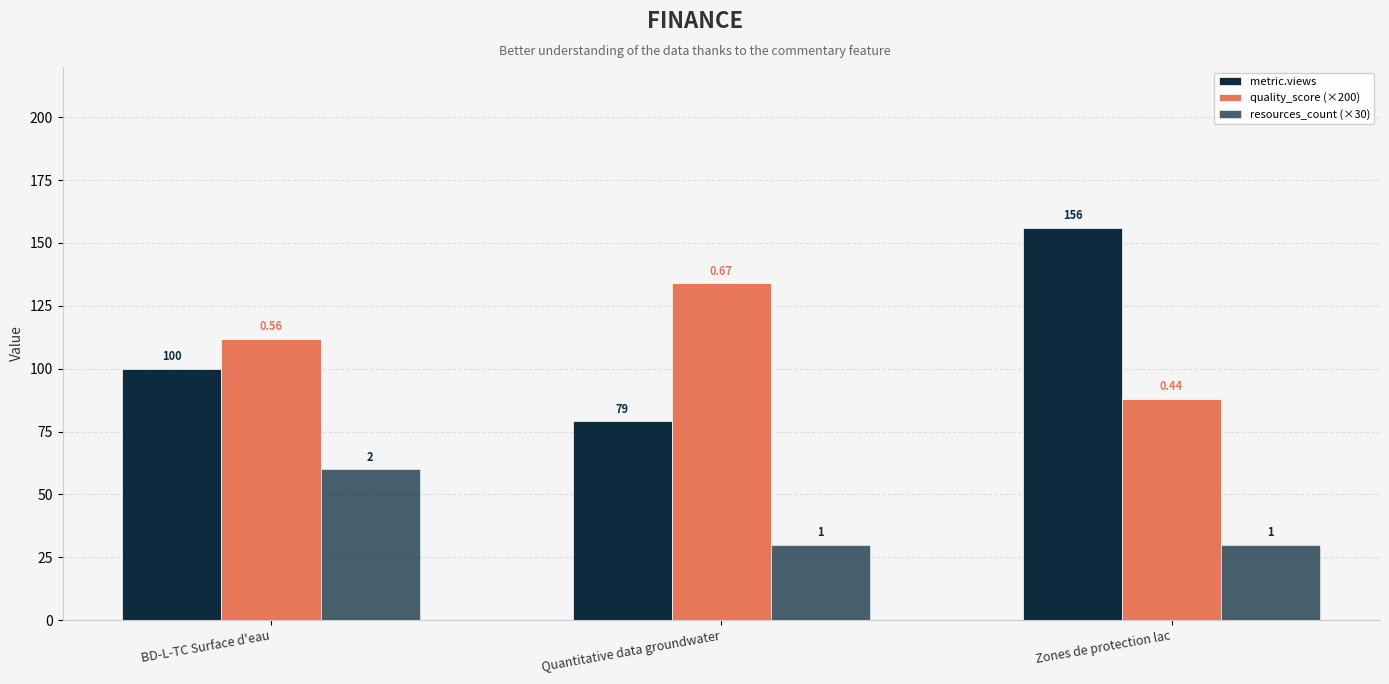

What is the maximum value for resources_count (×30)?

60.0